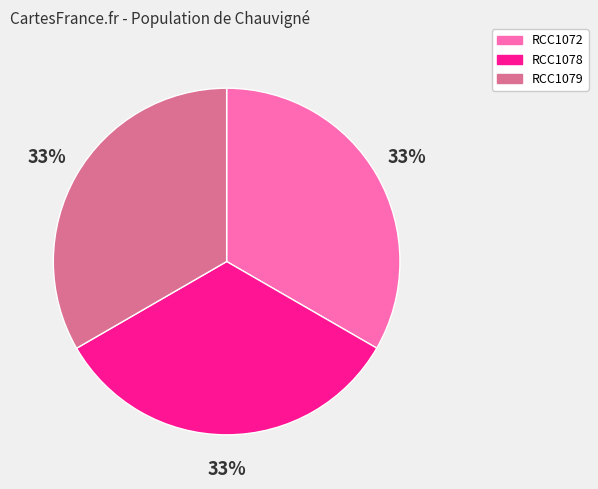

The RCC1072 slice represents 24% of the pie. True or false?

False